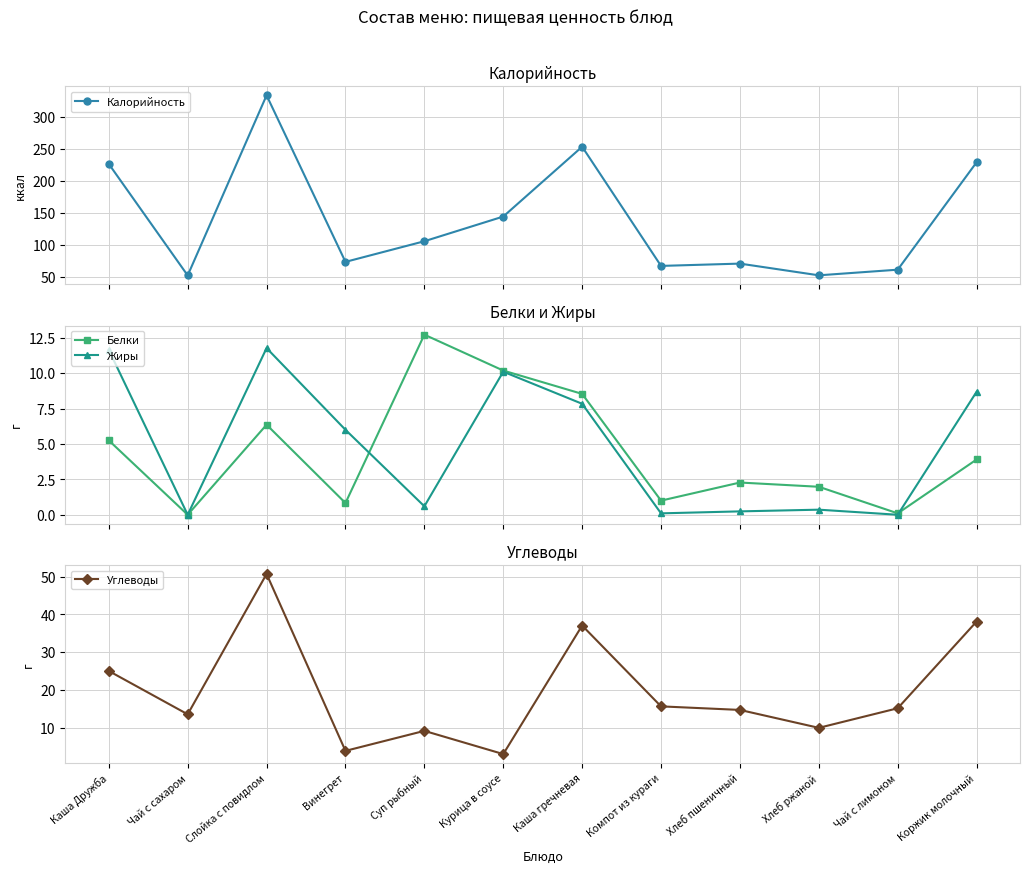

At which category does Белки reach its first local peak?

Слойка с повидлом